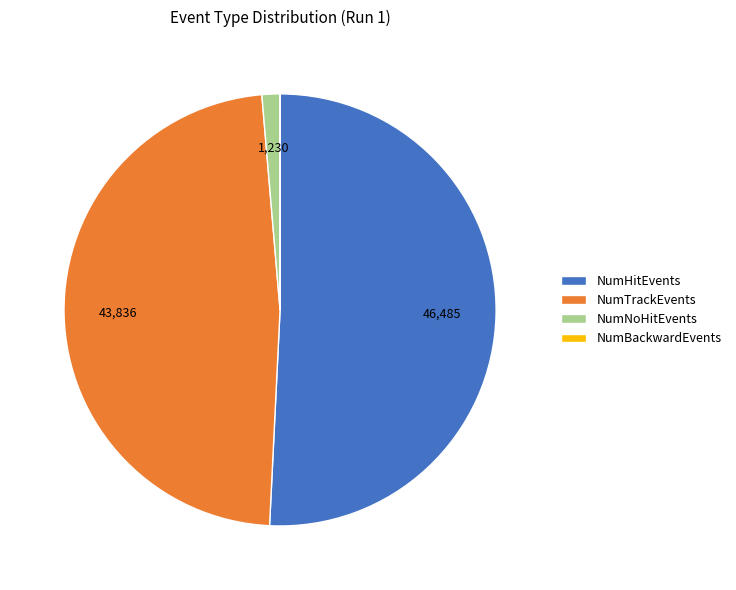

Is there a majority slice in this chart?

Yes